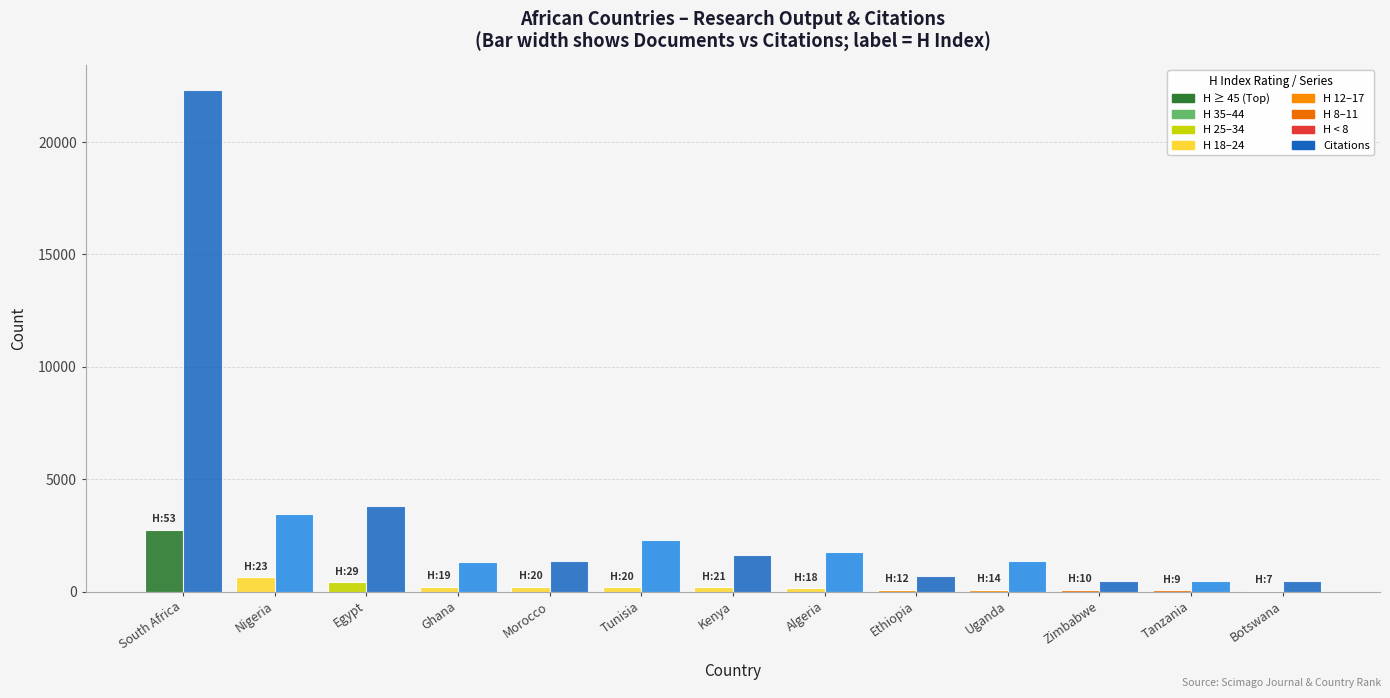

At which category does the chart reach its peak across all series?

South Africa